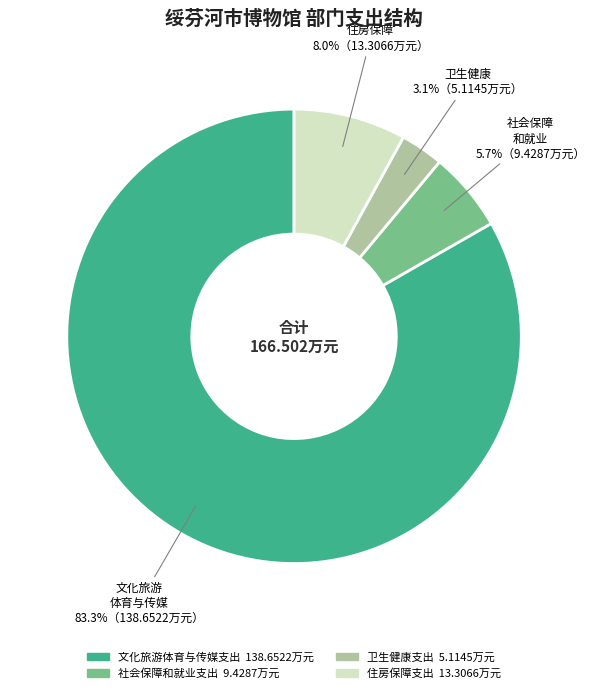

To the nearest percent, what is the combined percentage of 社会保障和就业支出 and 住房保障支出?

14%